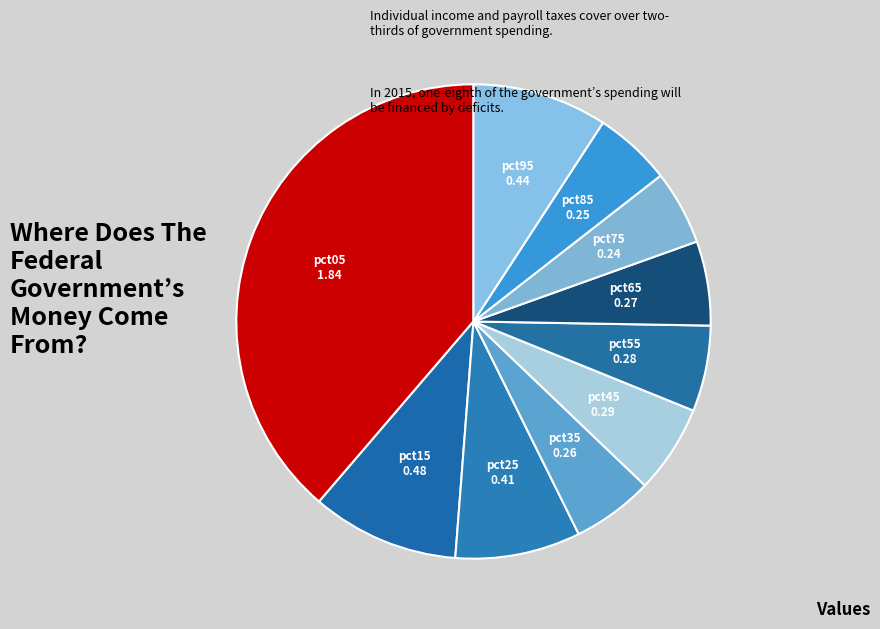

Is the sum of pct85 and pct45 greater than half?

No